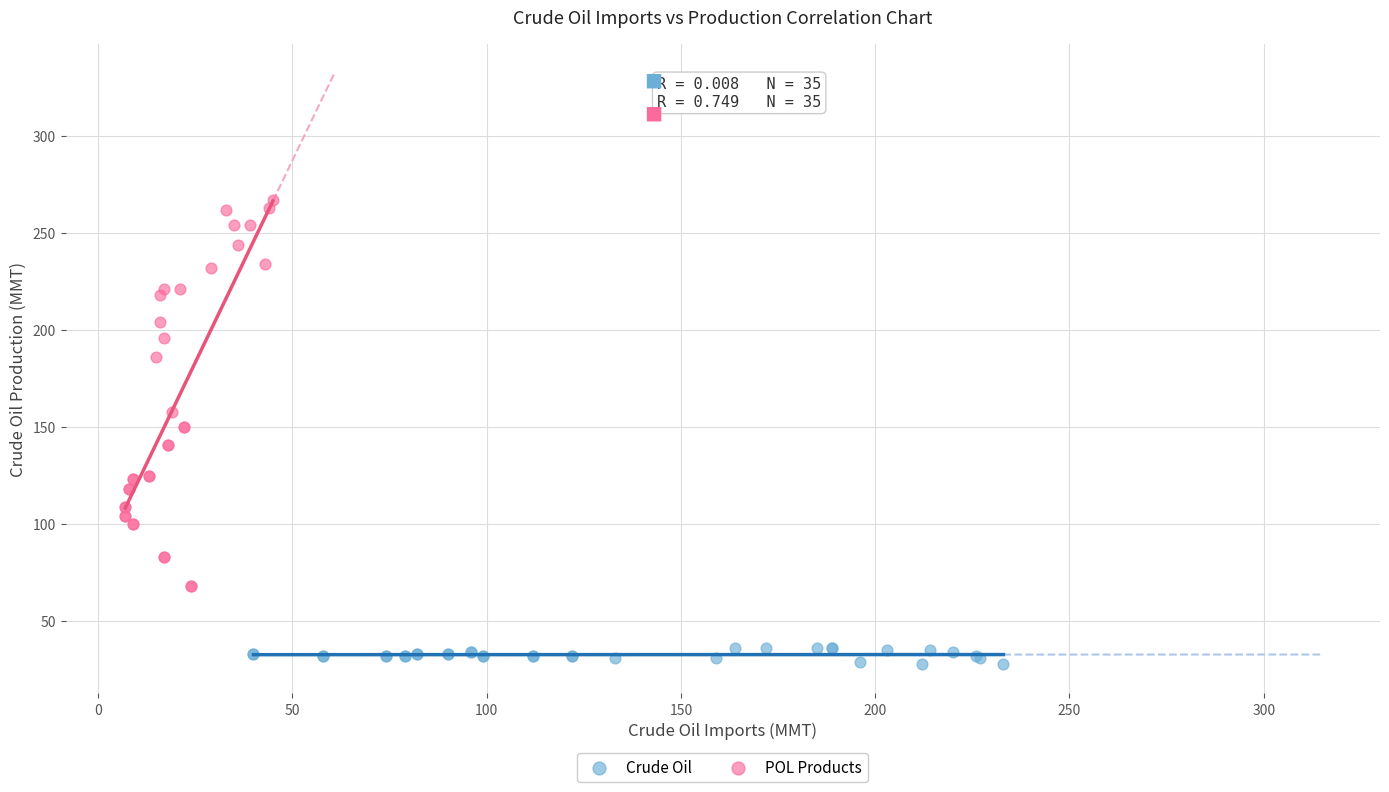

Which series has the largest Y range (max minus min)?

POL Products